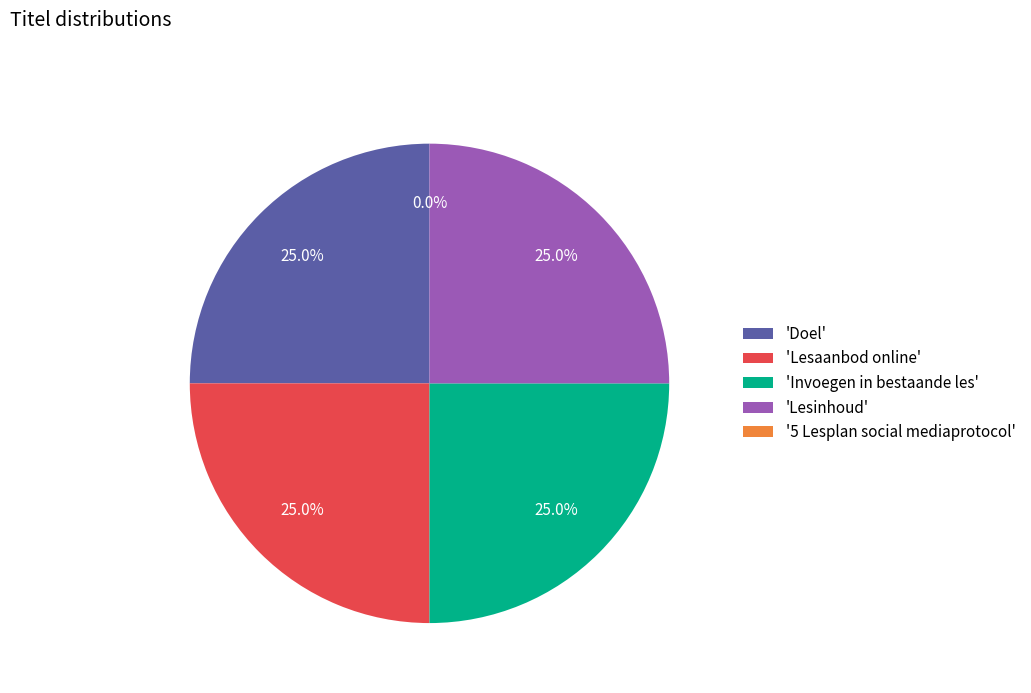

What portion of the pie excludes Doel?

75.0%